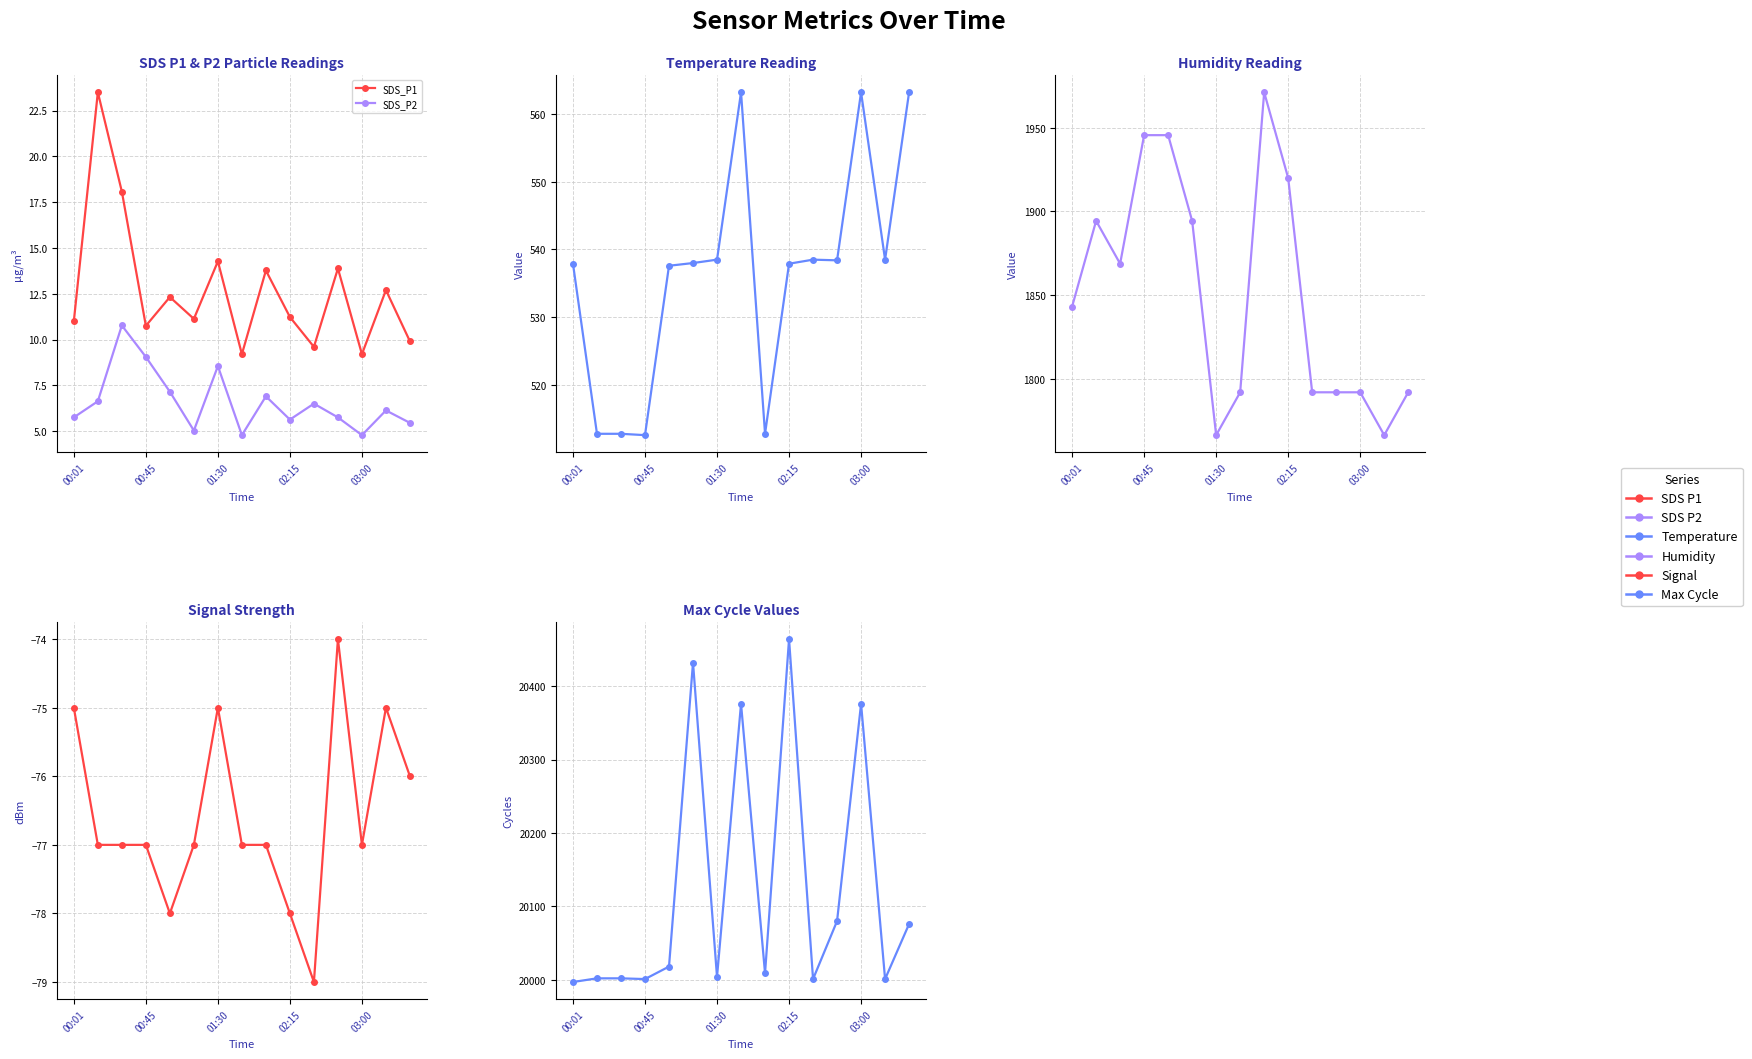

Is the value of Max_cycle at 12 greater than the value of SDS_P2 at 9?

Yes